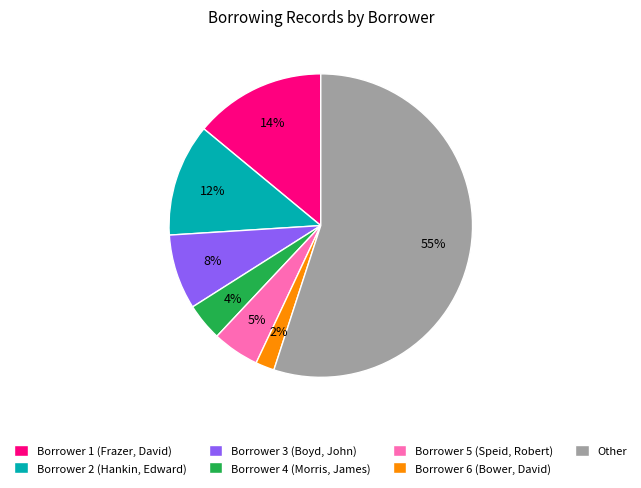

What is the largest slice in the pie chart?

Other